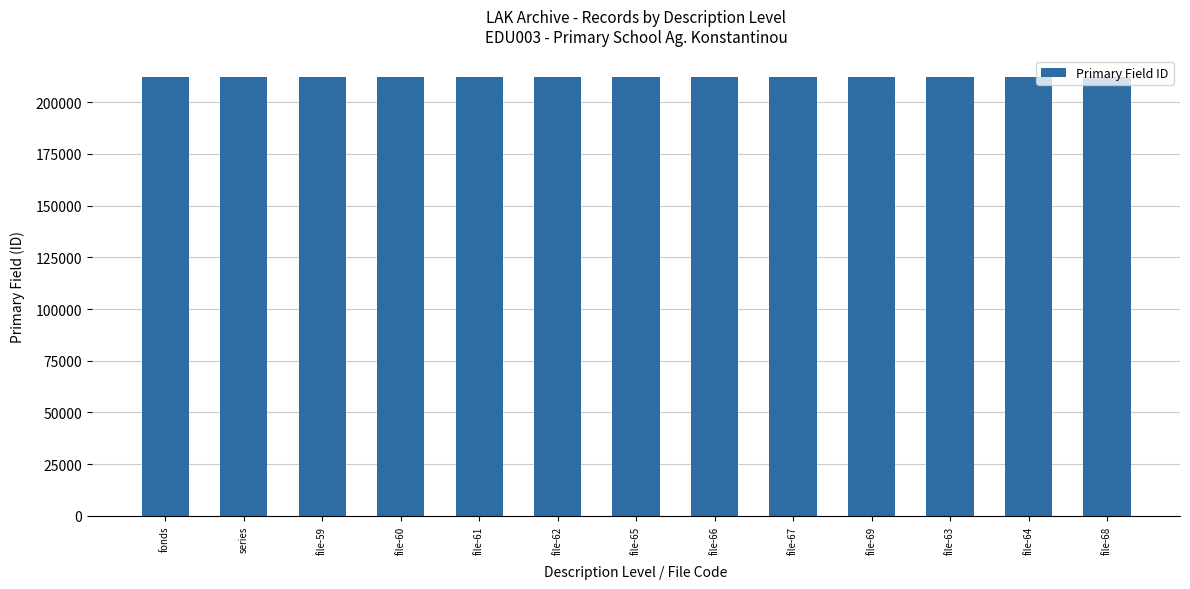

What is the minimum value shown in the chart?

211972